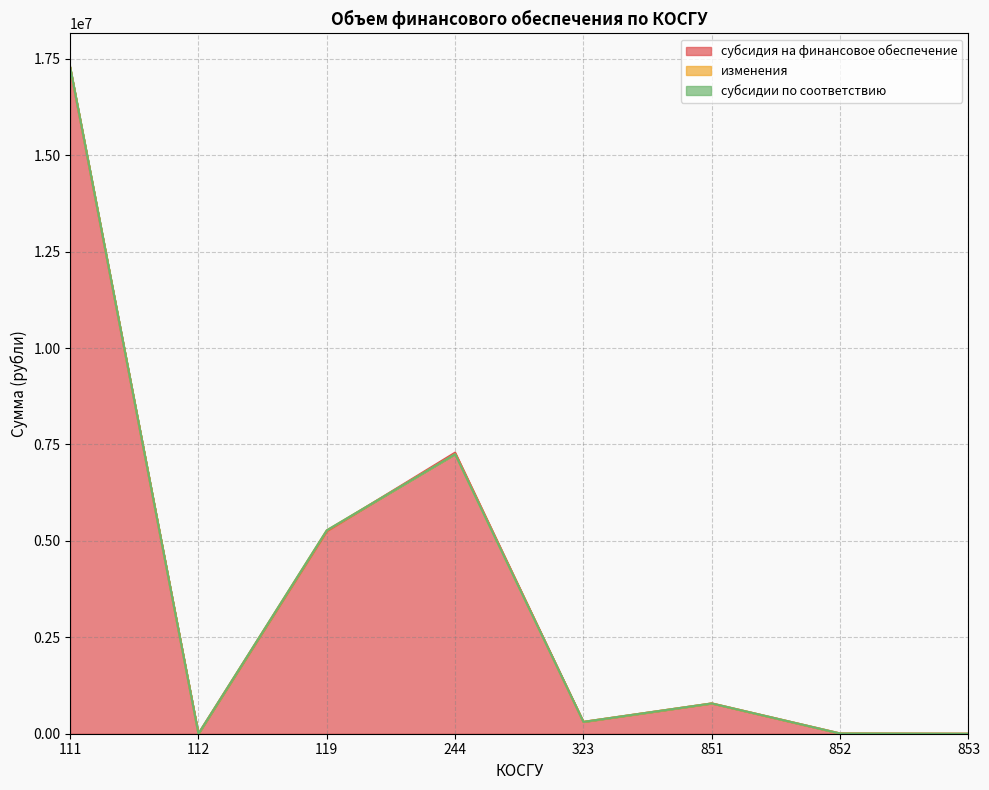

List the series in order of their peak value, highest first.

субсидия на финансовое обеспечение, изменения, субсидии по соответствию